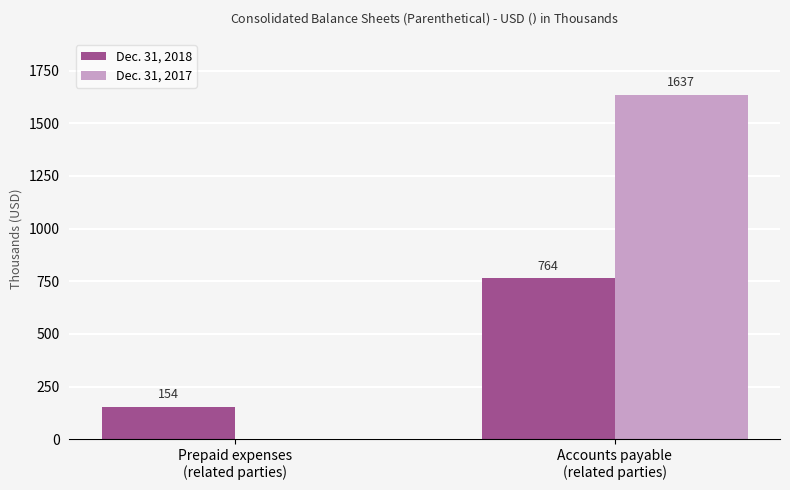

Are the bars grouped side by side (vs. stacked)?

Yes